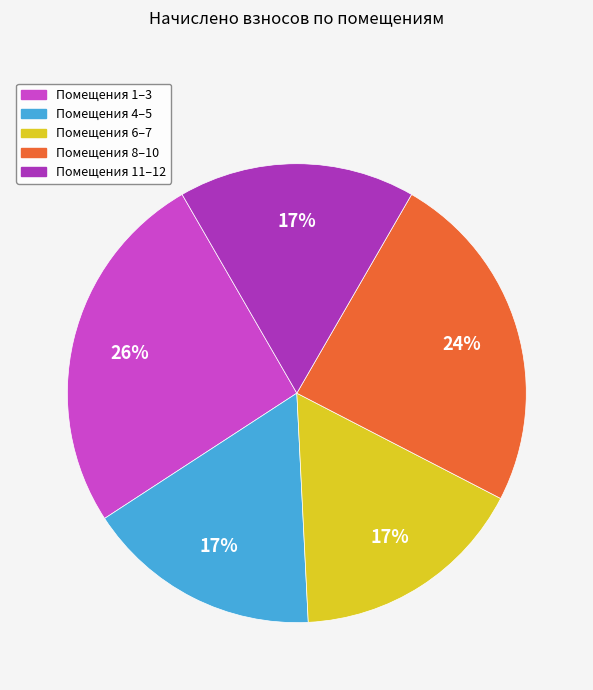

Count the number of slices in the pie.

5